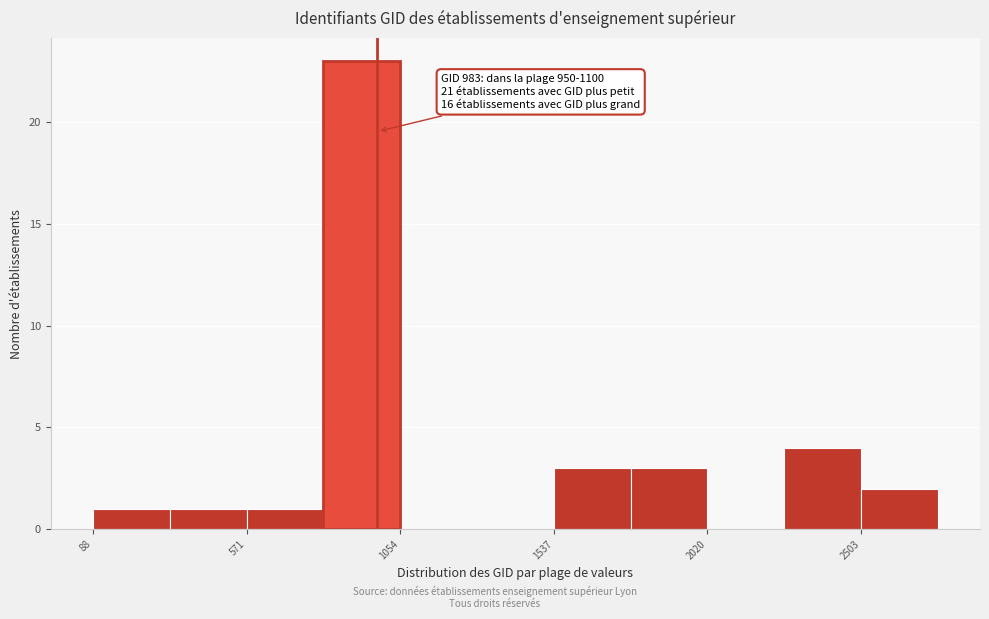

Which range on the x-axis has the tallest bar?

800 to 1050